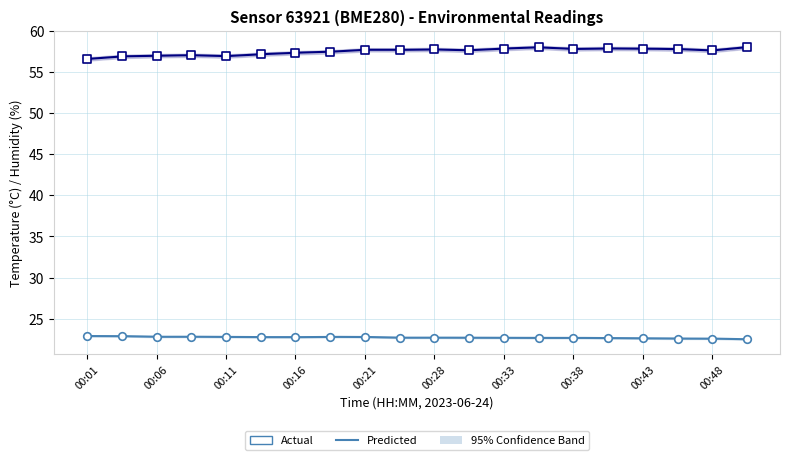

Which series has the largest Y range (max minus min)?

humidity